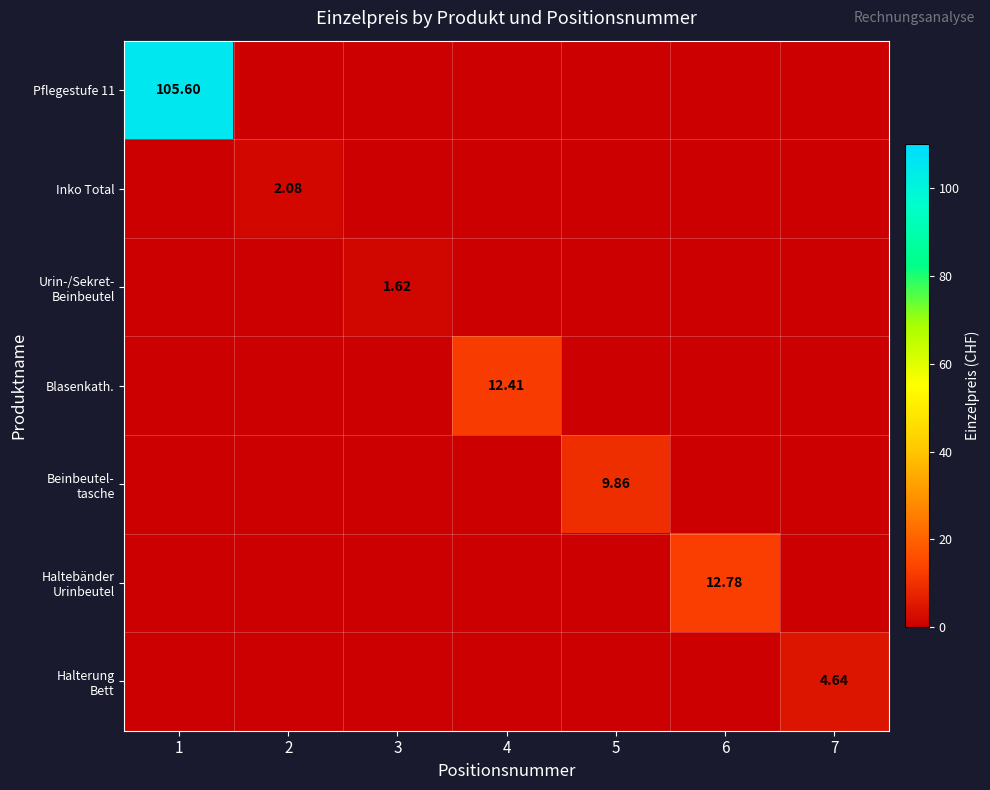

Which series has the largest total across all categories?

Pflegestufe 11